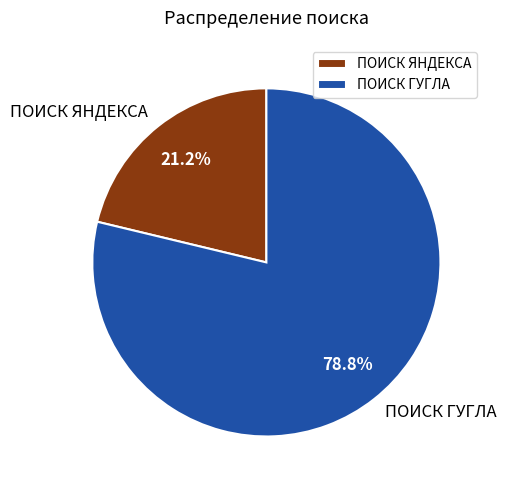

What percentage is the ПОИСК ГУГЛА slice, to the nearest percent?

79%